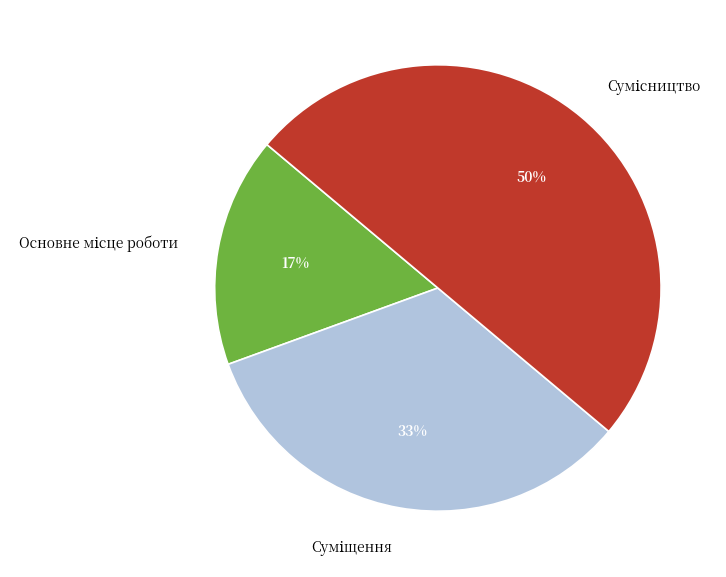

To the nearest percent, what is the average slice percentage?

33%